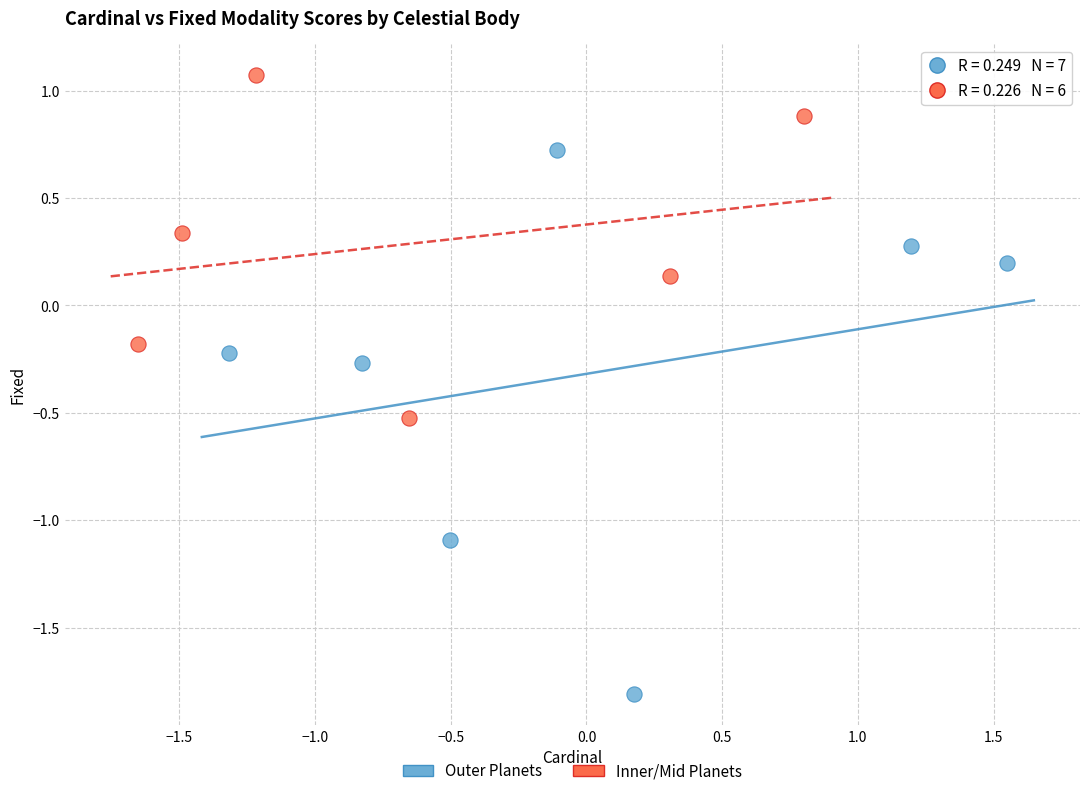

Which series has the widest spread of Y values?

Outer Planets